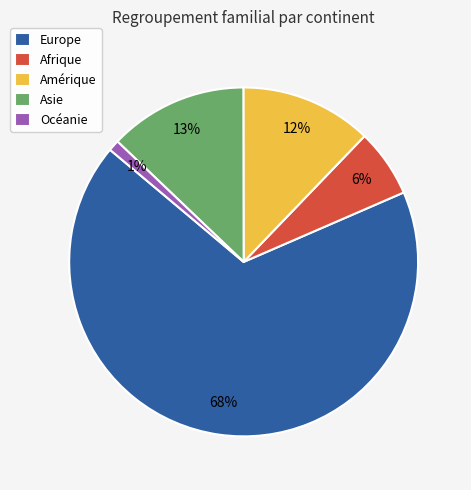

To the nearest percent, what is the difference between the Europe and Asie slice percentages?

55%